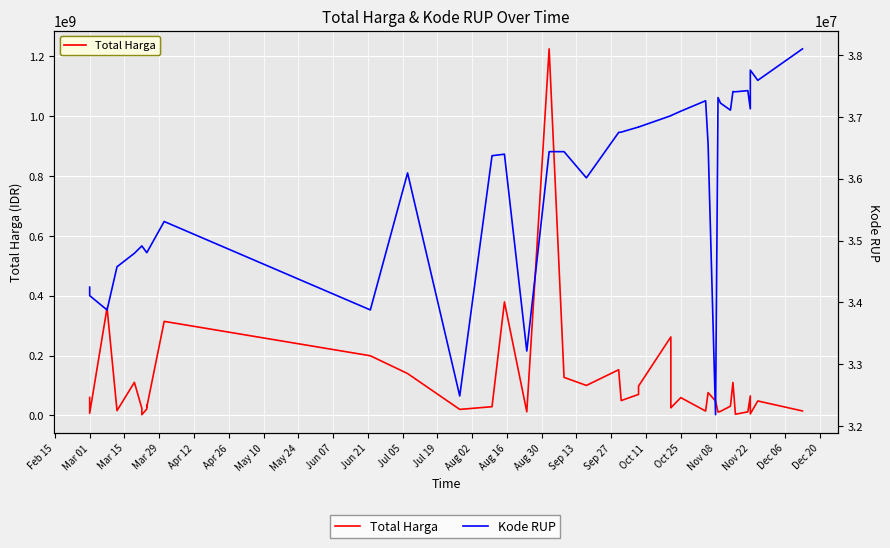

What is the label of the 2nd point from the left?

Mar 01